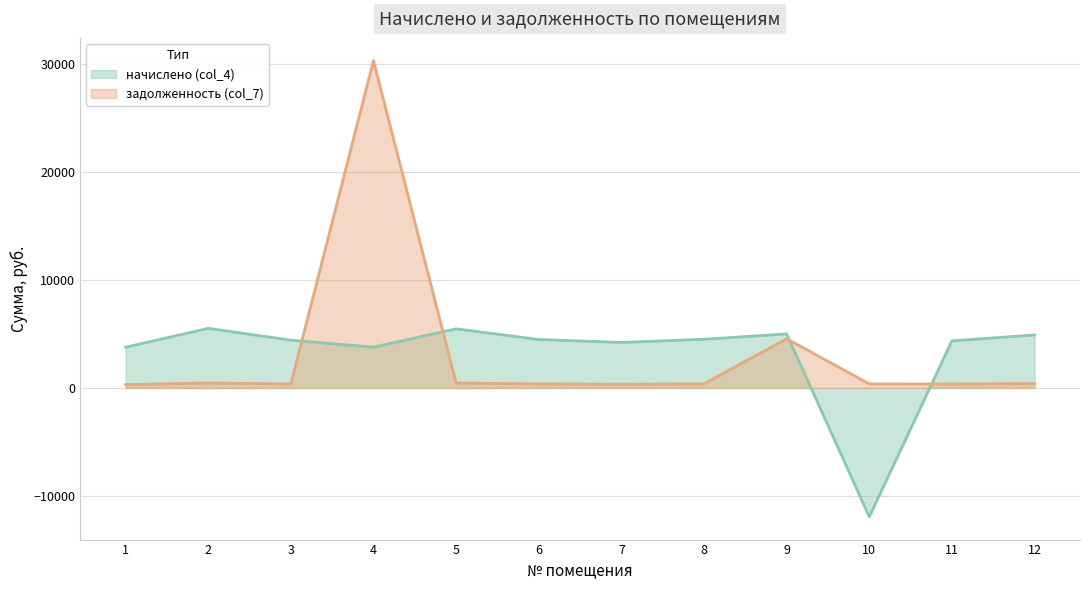

What is the total value across all series at 3?

4788.3